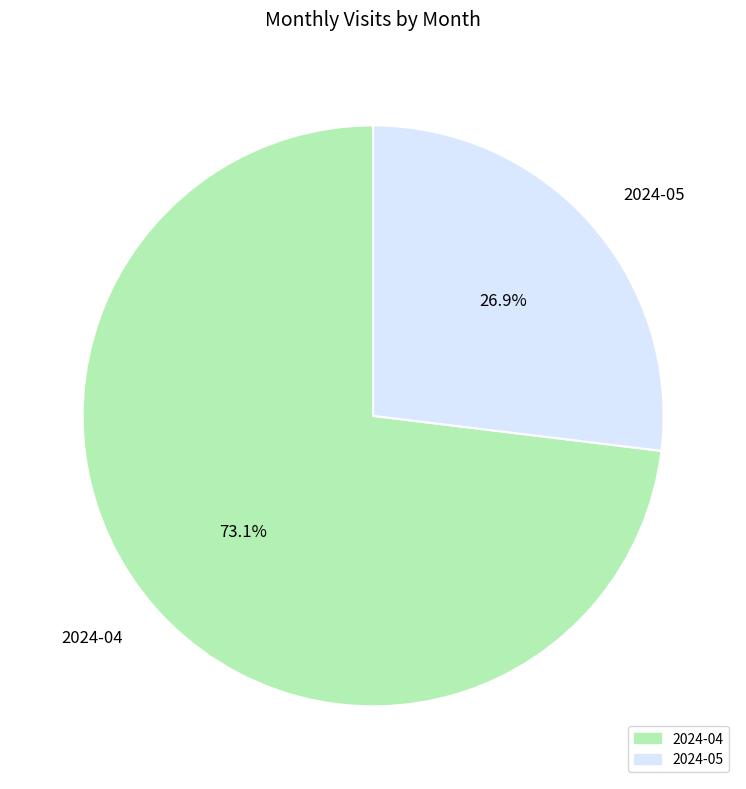

Does any single category account for the majority?

Yes